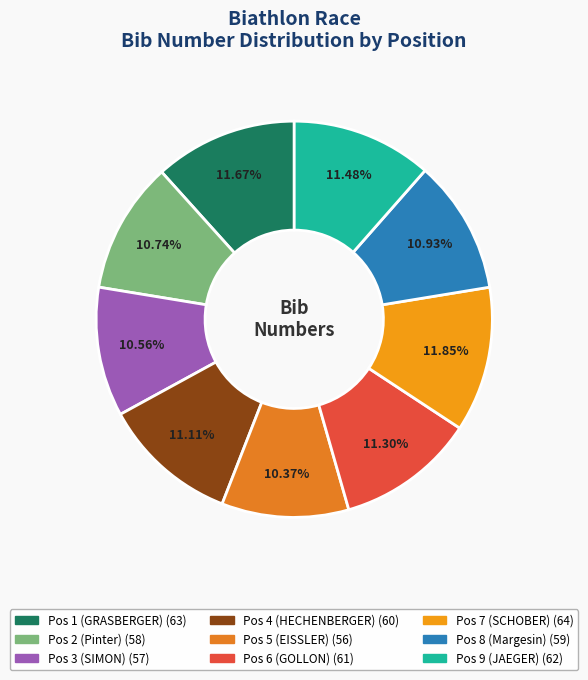

Rank the categories by value from lowest to highest.

Pos 5 (EISSLER), Pos 3 (SIMON), Pos 2 (Pinter), Pos 8 (Margesin), Pos 4 (HECHENBERGER), Pos 6 (GOLLON), Pos 9 (JAEGER), Pos 1 (GRASBERGER), Pos 7 (SCHOBER)